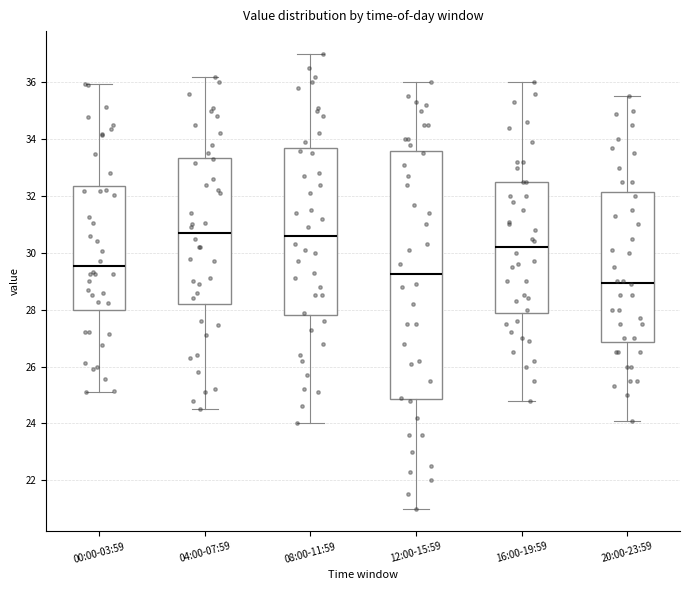

Reading left to right, transcribe this box plot: for each box, give where its median line is, the range the box spans, and where its two whiskers end, as read against the y-axis. The values are not printed on the chart, so give them approximately, as read against the axis.

00:00-03:59: median 29.6, box 28.0 to 32.4, whiskers 25.2 to 36.0
04:00-07:59: median 30.8, box 28.2 to 33.4, whiskers 24.6 to 36.2
08:00-11:59: median 30.6, box 27.8 to 33.6, whiskers 24.0 to 37.0
12:00-15:59: median 29.2, box 24.8 to 33.6, whiskers 21.0 to 36.0
16:00-19:59: median 30.2, box 28.0 to 32.6, whiskers 24.8 to 36.0
20:00-23:59: median 29.0, box 26.8 to 32.2, whiskers 24.2 to 35.6